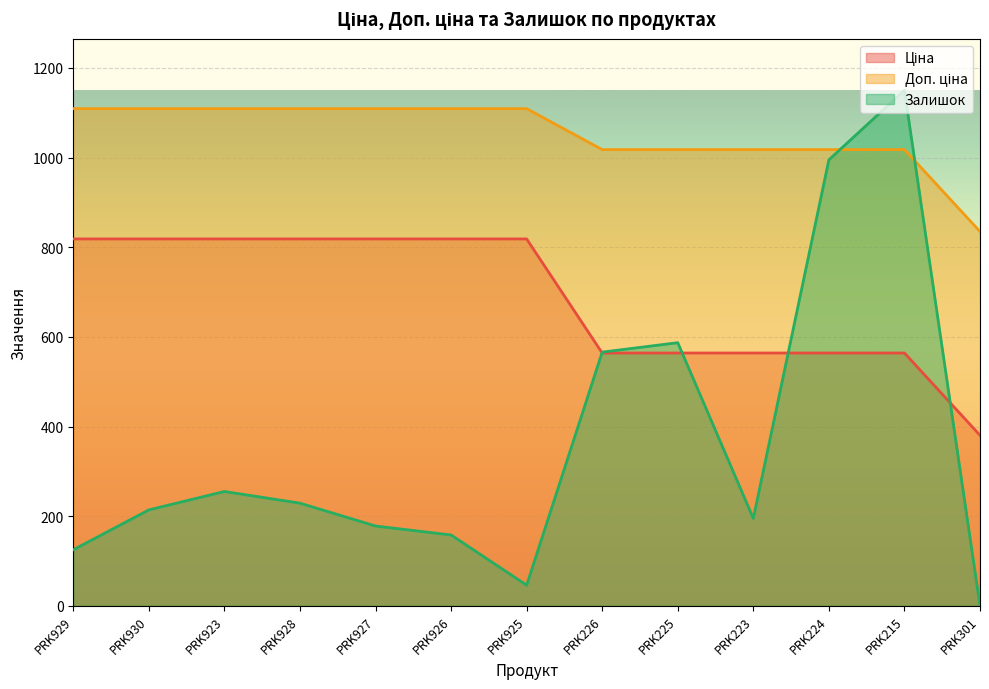

True or false: Ціна and Доп. ціна intersect in this chart.

False